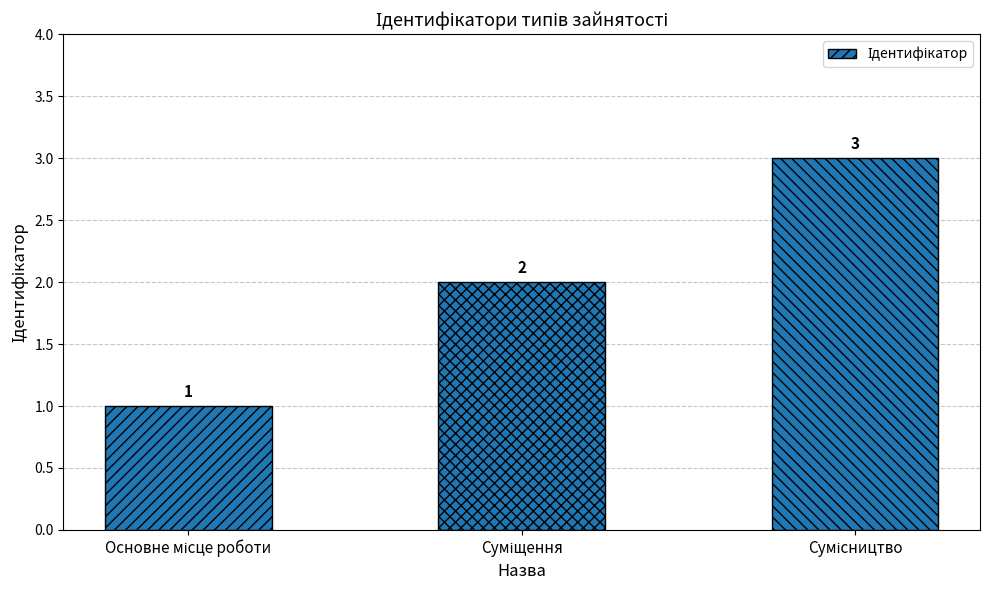

What is the value of the 2nd bar from the left?

2